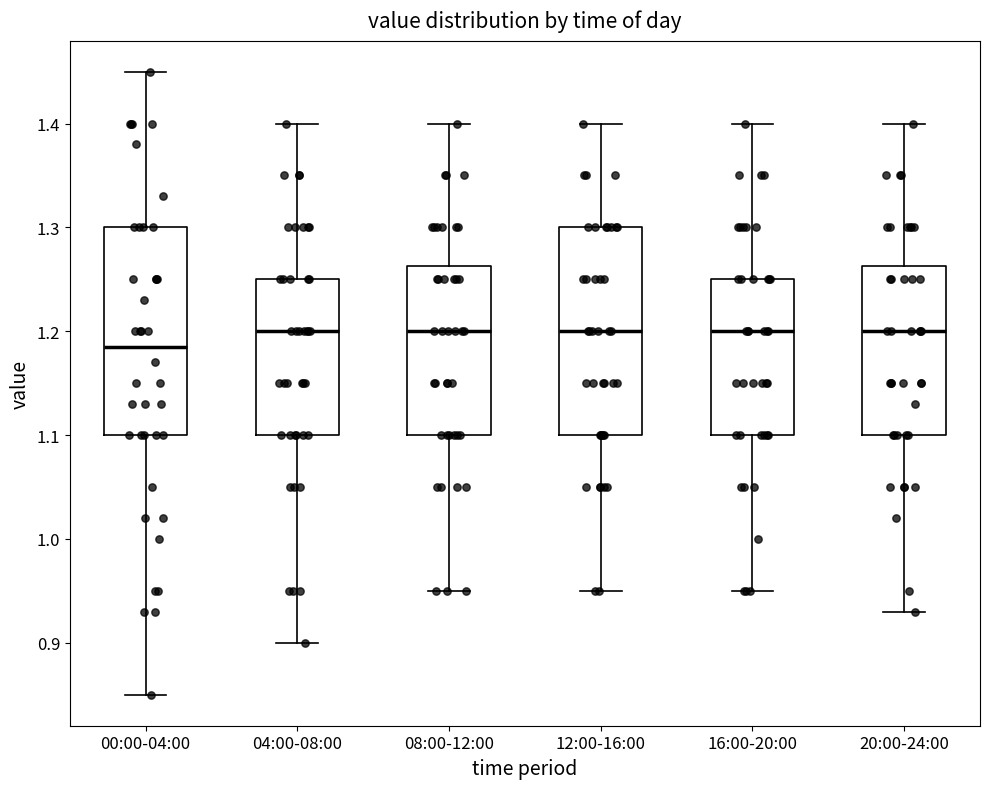

Which box's median line is the lowest?

00:00-04:00